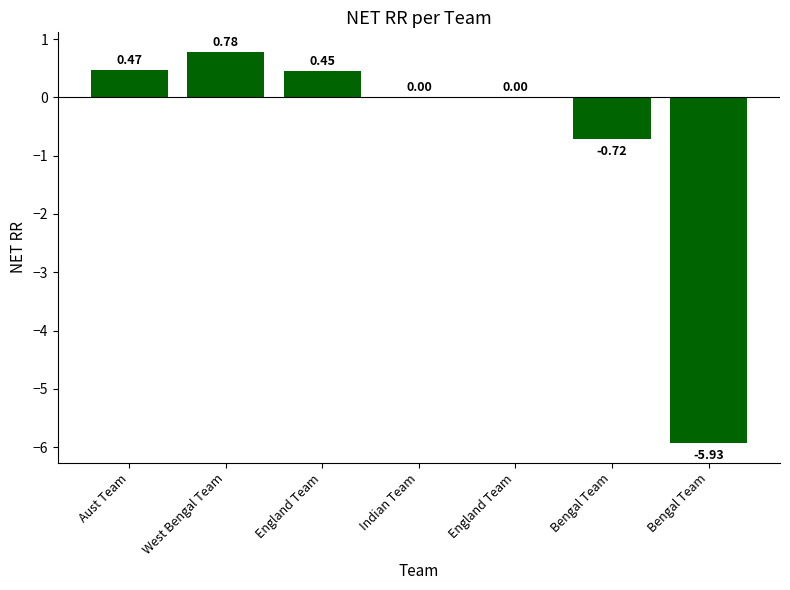

List the labels in order of value, largest first.

West Bengal Team, Aust Team, England Team, Indian Team, England Team, Bengal Team, Bengal Team